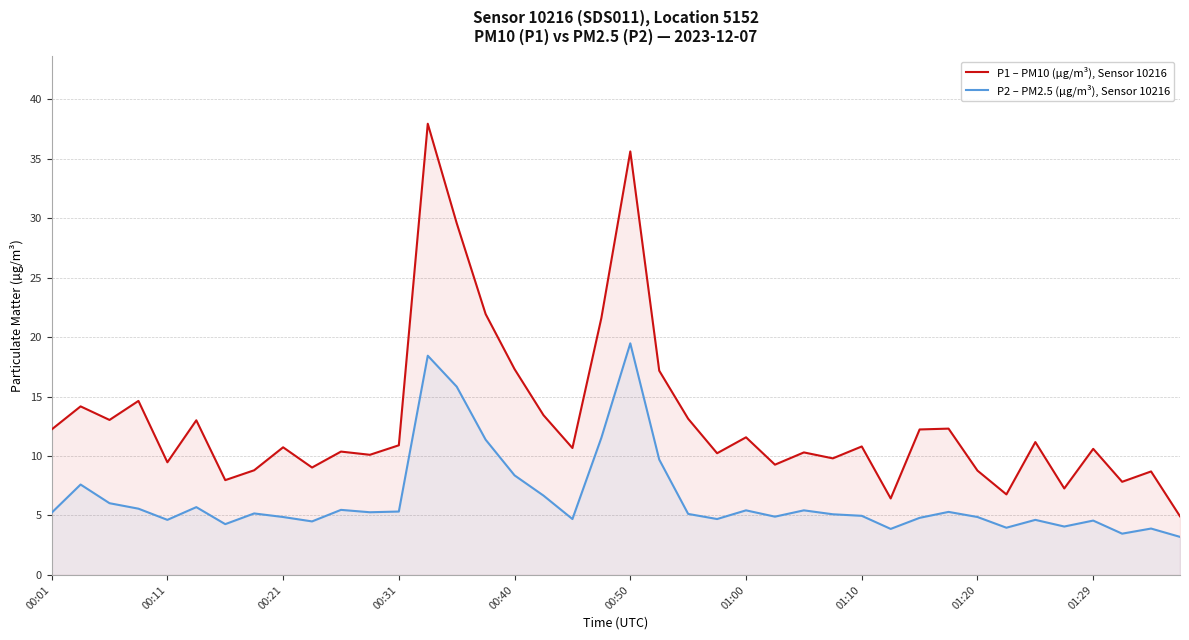

Is it true that P1 – PM10 (µg/m³), Sensor 10216 equals 3.2 at 00:01?

False